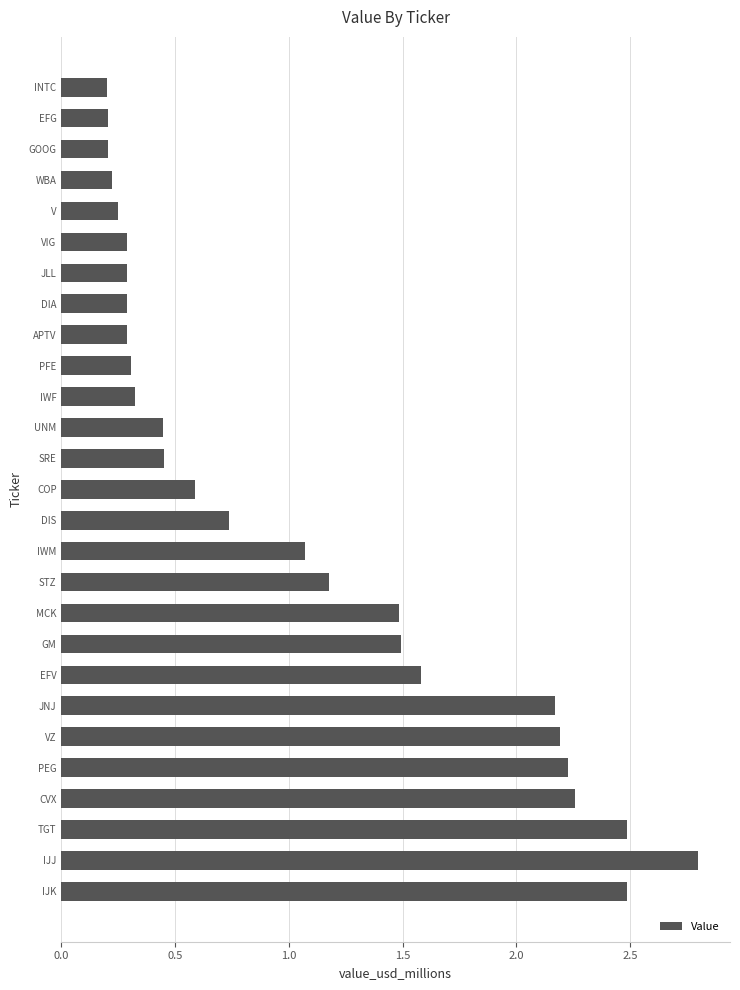

What is the maximum value shown in the chart?

2.8